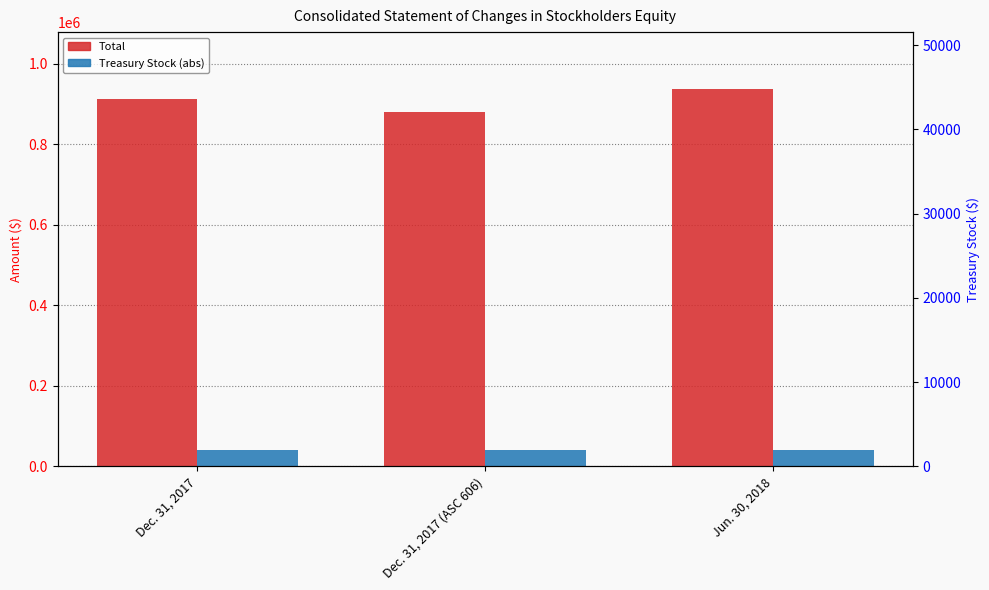

What position from the left is Jun. 30, 2018?

3